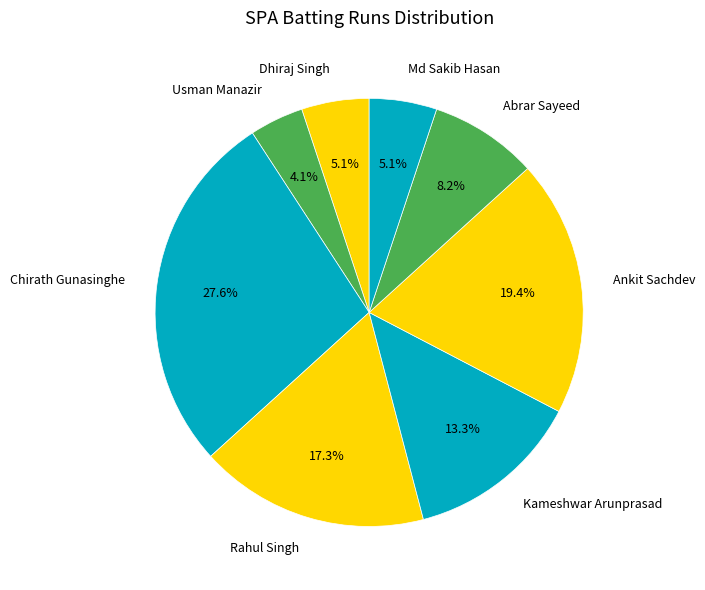

How many slices are in this pie chart?

8